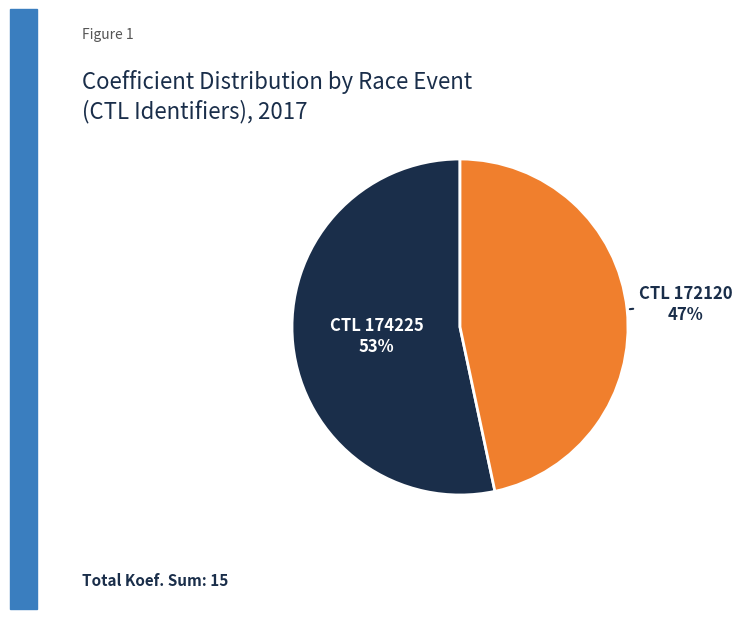

To the nearest percent, what is the average slice percentage?

50%